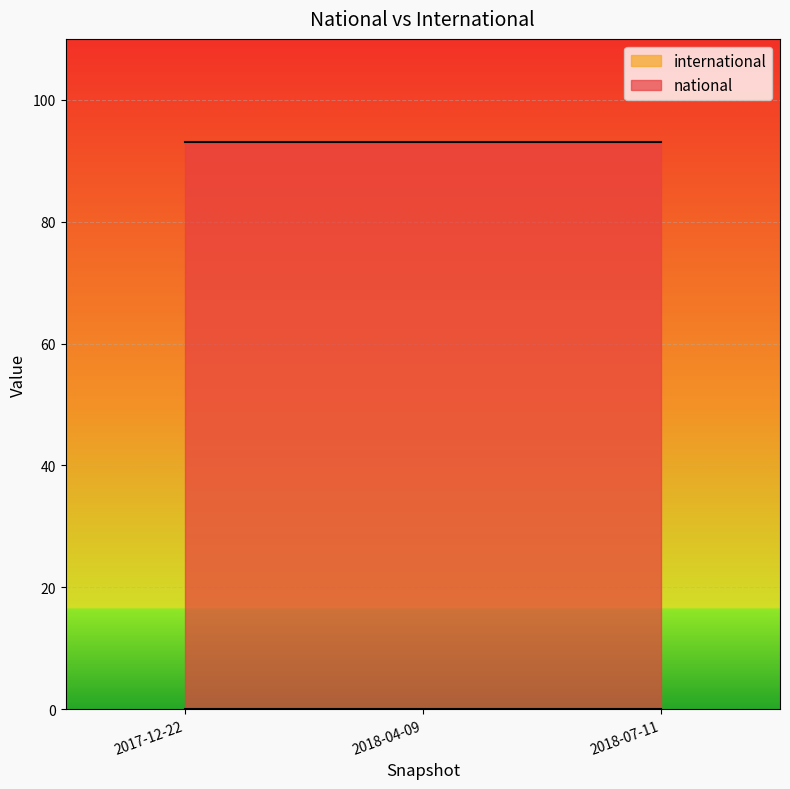

Which series has the largest total across all categories?

national